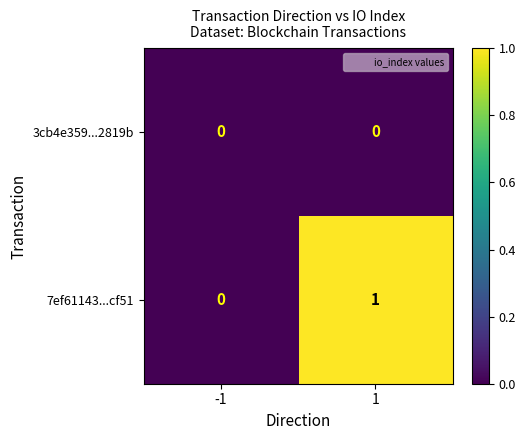

Which series has the largest total across all categories?

7ef61143...cf51